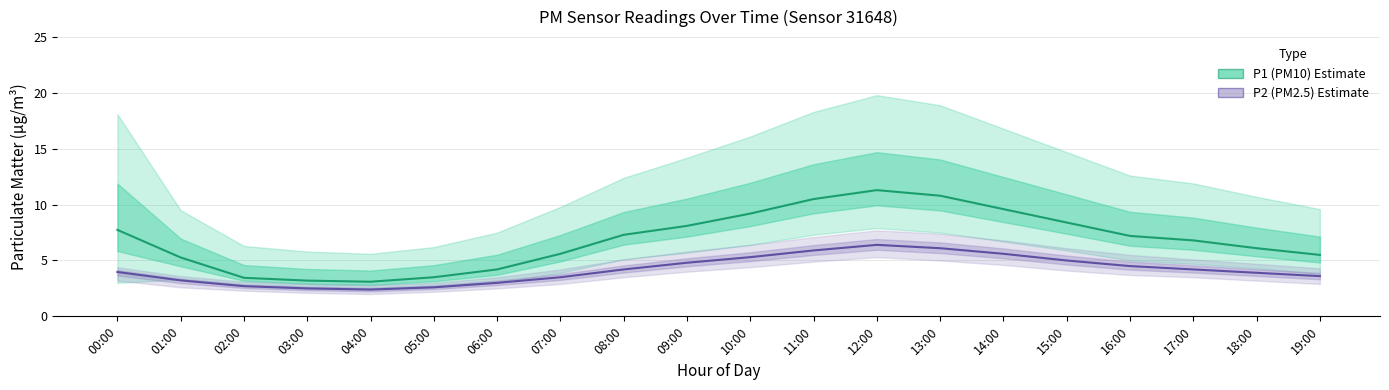

Where does the P2 (PM2.5) series first go above 4?

08:00